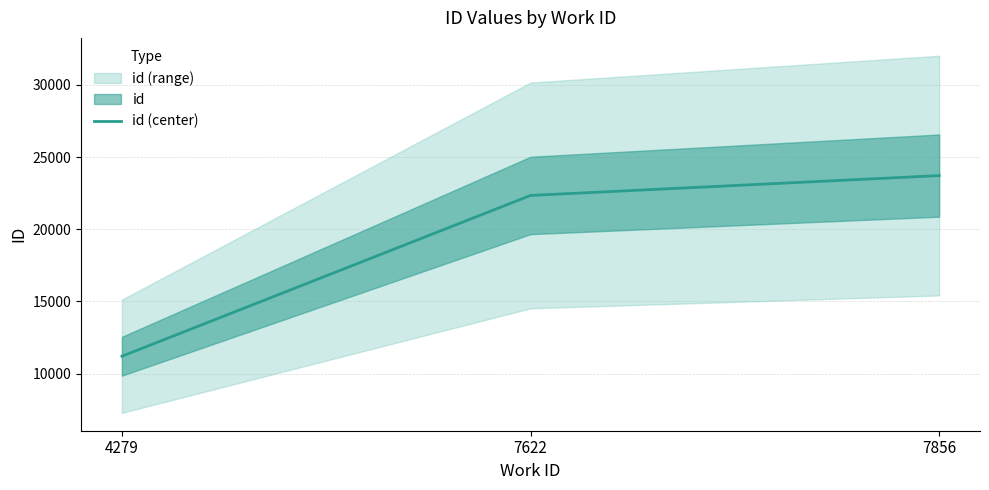

Between 4279 and 7856, which is larger?

7856